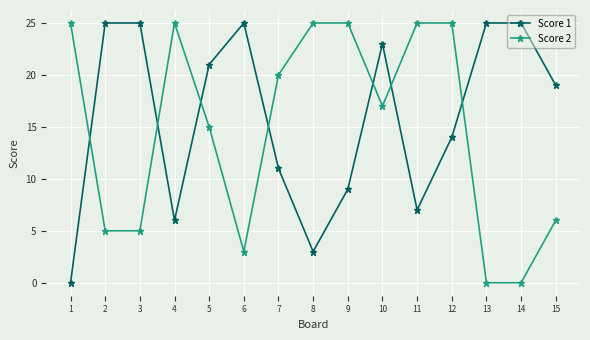

What is the value of the Score 1 point at the 11th from the left?

7